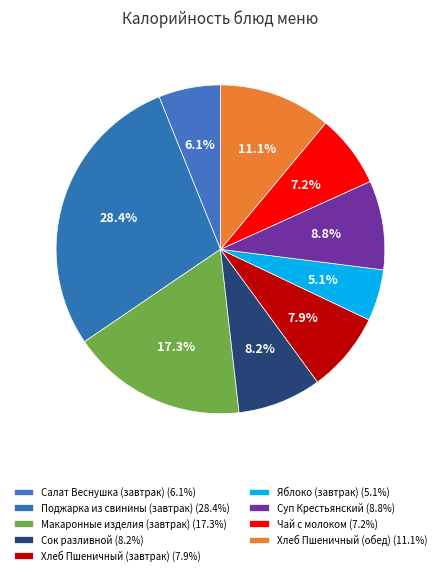

Count the number of slices in the pie.

9